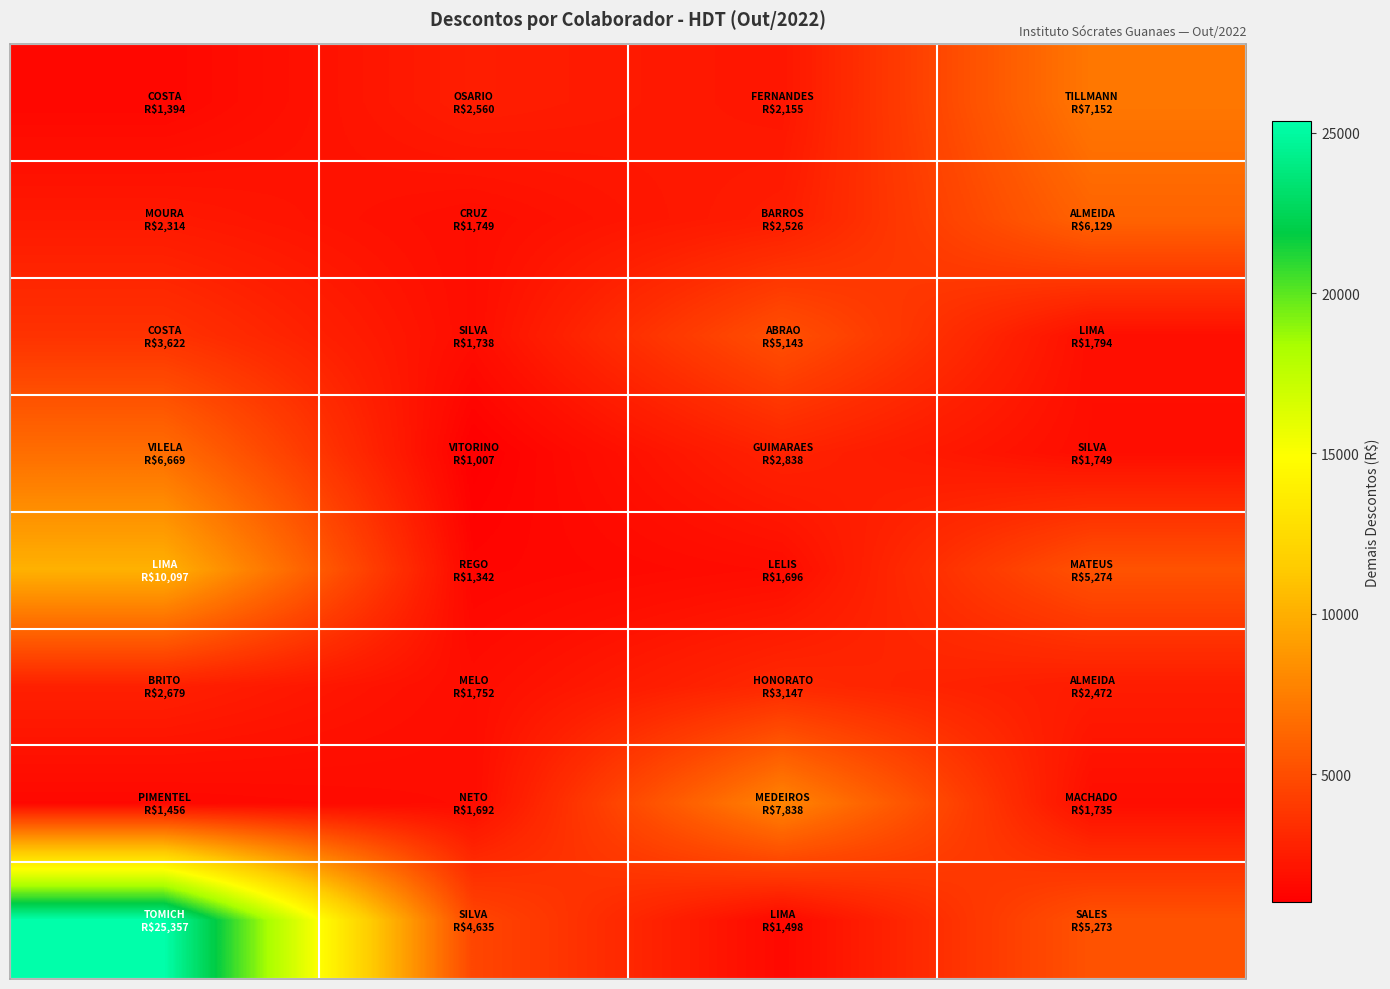

At how many categories does at least one series exceed 12781?

1